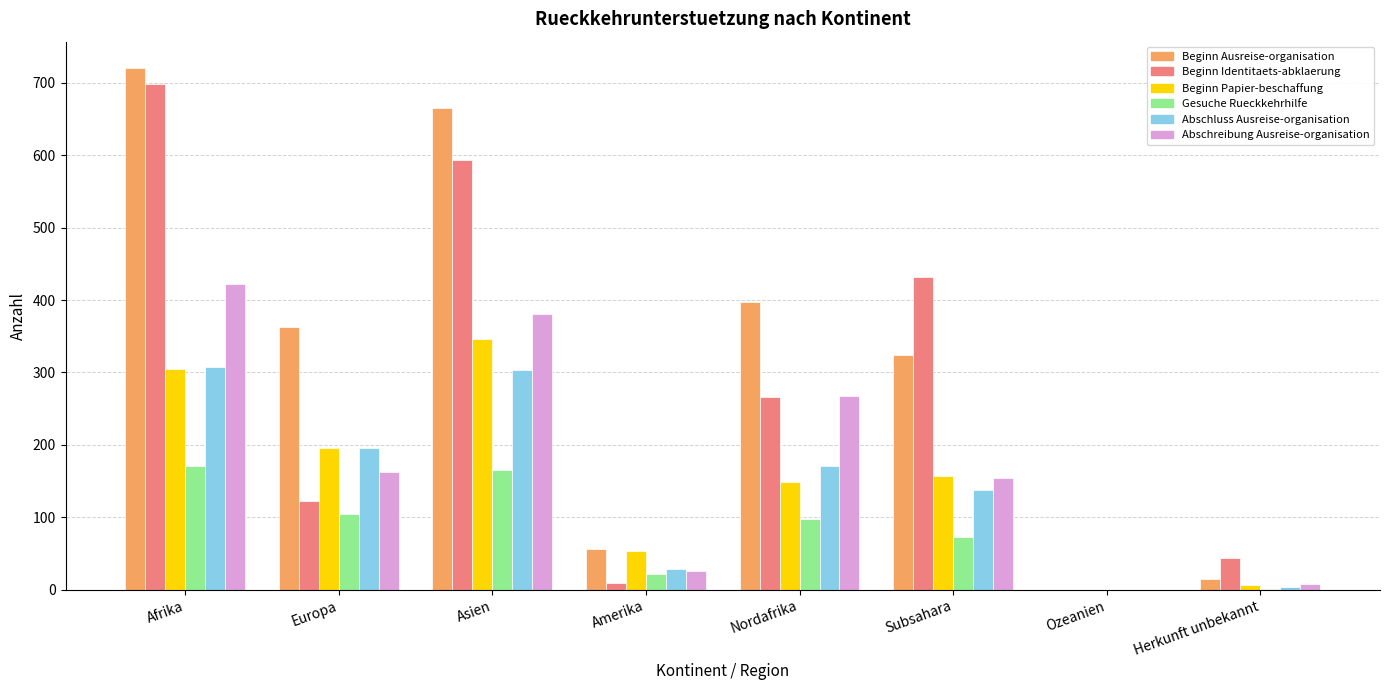

The Gesuche Rueckkehrhilfe series shows 171 at Afrika. True or false?

True